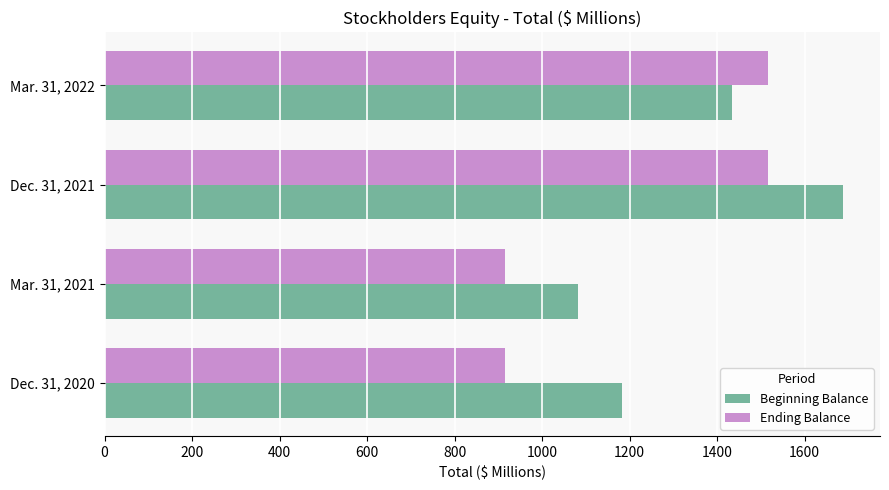

The Ending Balance series shows 915 at Mar. 31, 2021. True or false?

True